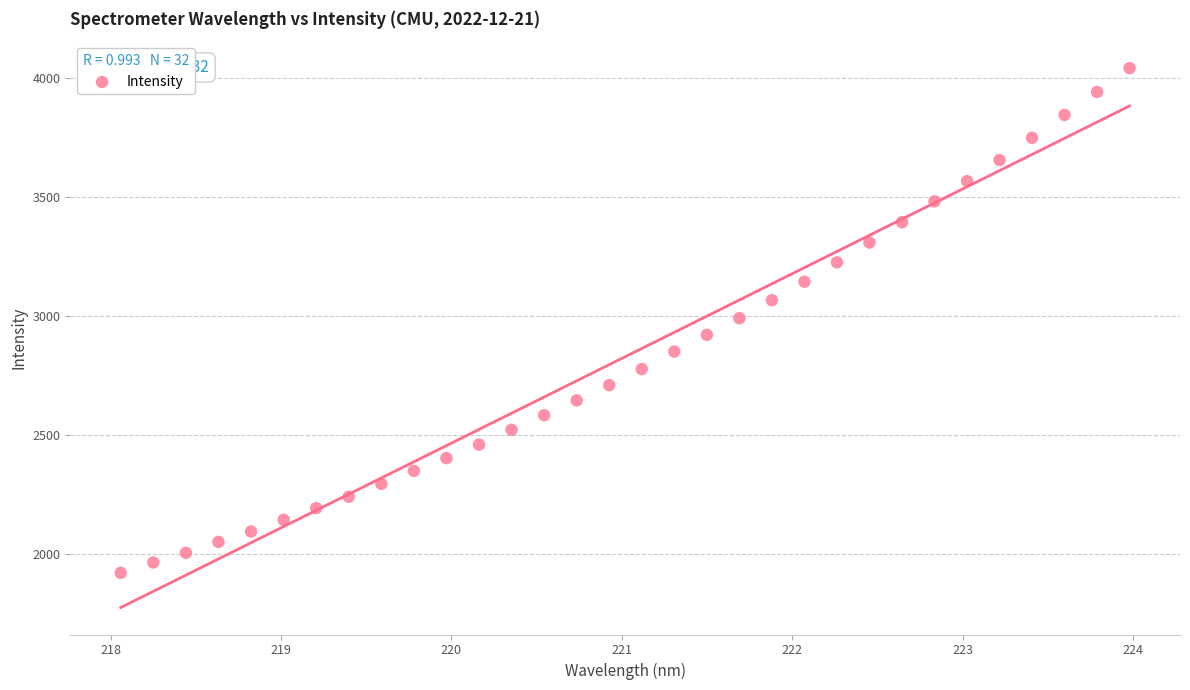

What is the range of Y values (max minus min)?

2118.8